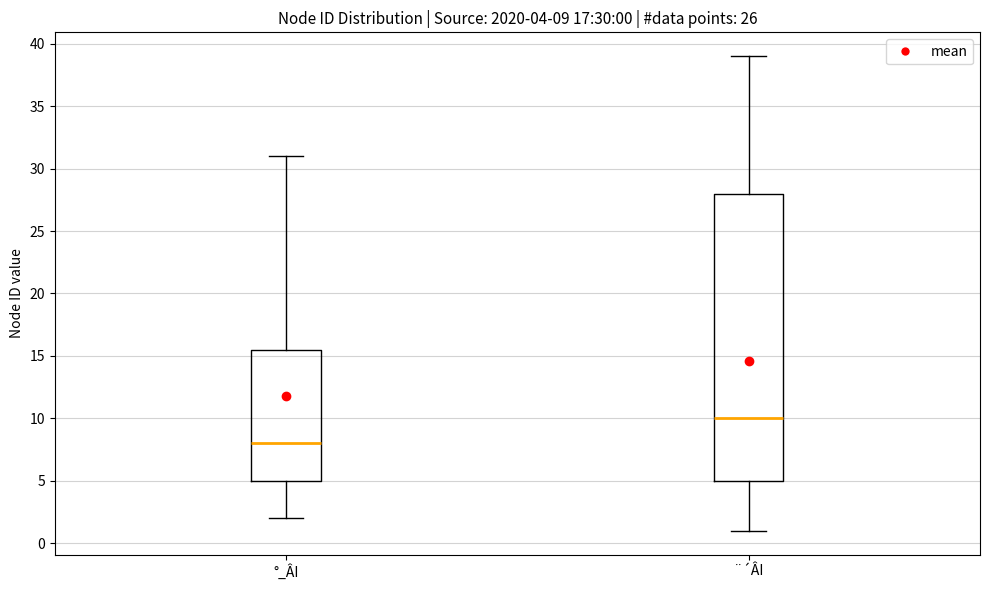

Which box has the lowest median line?

°_ÂI